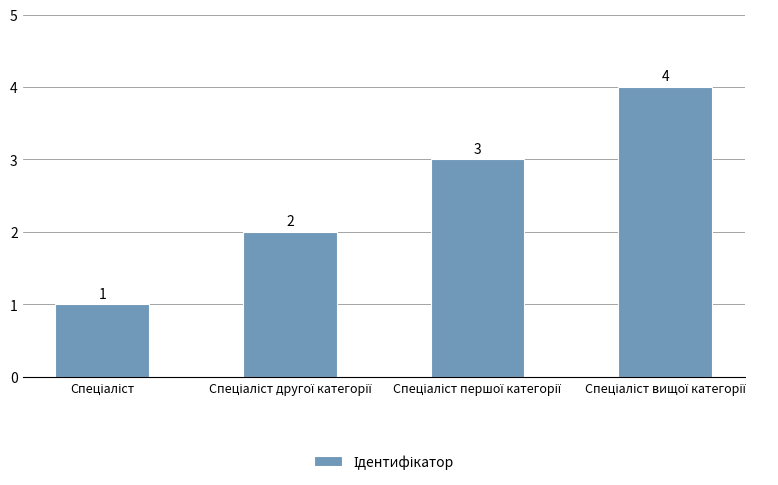

Count the values in the range 2 to 4.

3